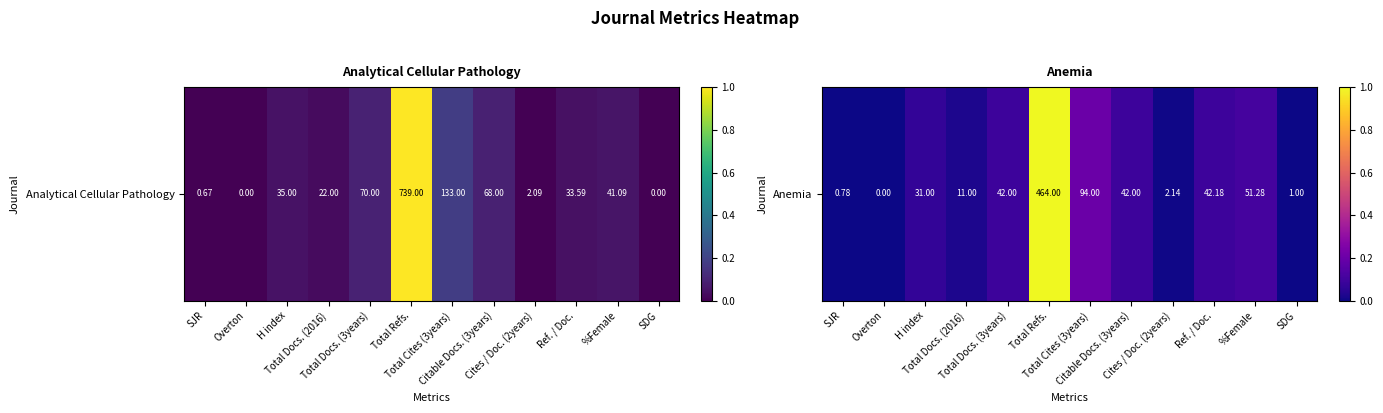

The chart shows a value of 0.1 at Citable Docs. (3years). True or false?

True